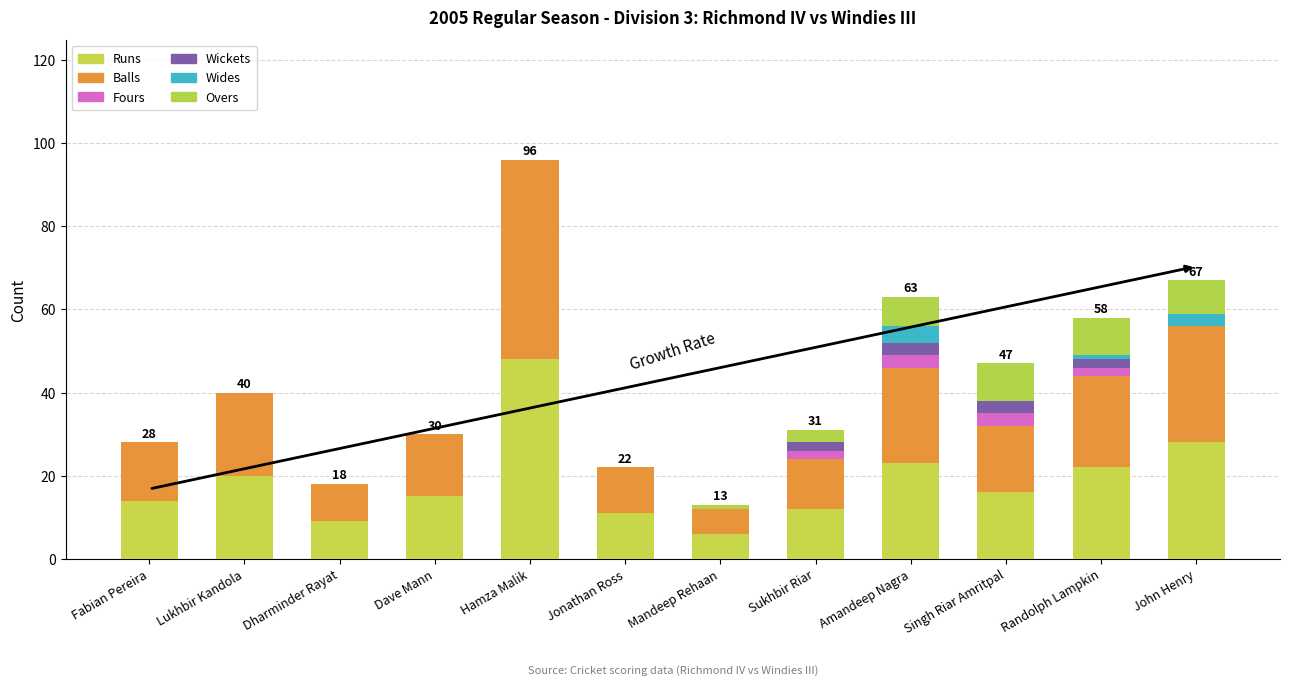

Does the chart contain stacked bars?

Yes